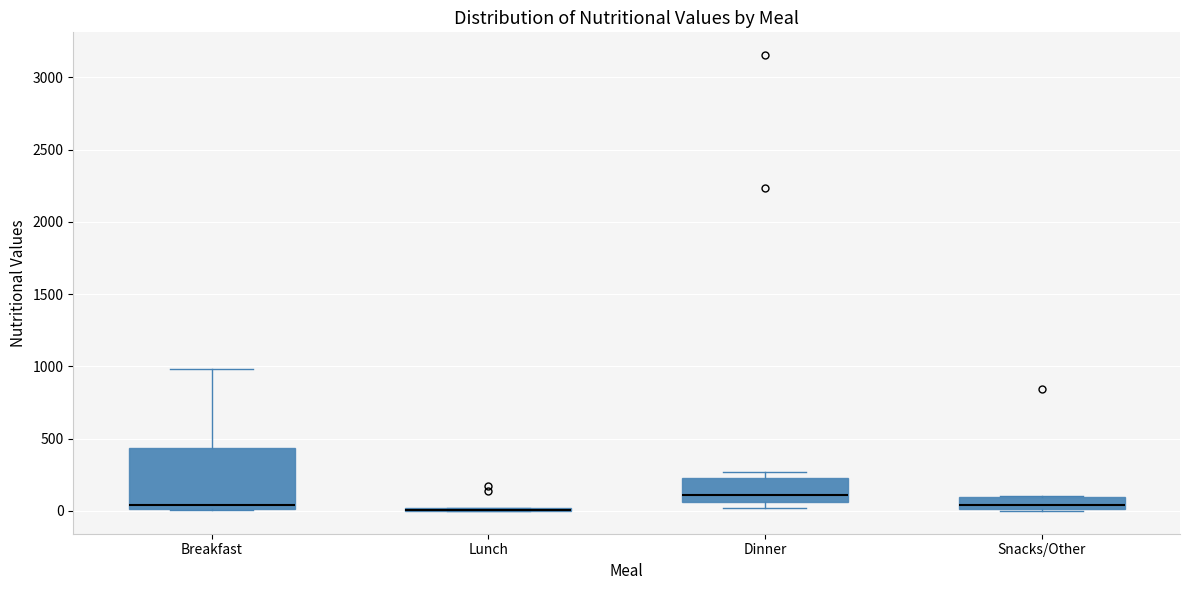

Reading left to right, read every box against the y-axis: the position of its median line, the range the box covers, and the ends of its whiskers. The values are not printed on the chart, so give them approximately, as read against the axis.

Breakfast: median 50, box 0 to 450, whiskers 0 to 1000
Lunch: box collapsed to a line at 0, whiskers 0 to 0
Dinner: median 100, box 50 to 250, whiskers 0 to 250 (just above the box's upper edge)
Snacks/Other: median 50, box 0 to 100, whiskers 0 to 100